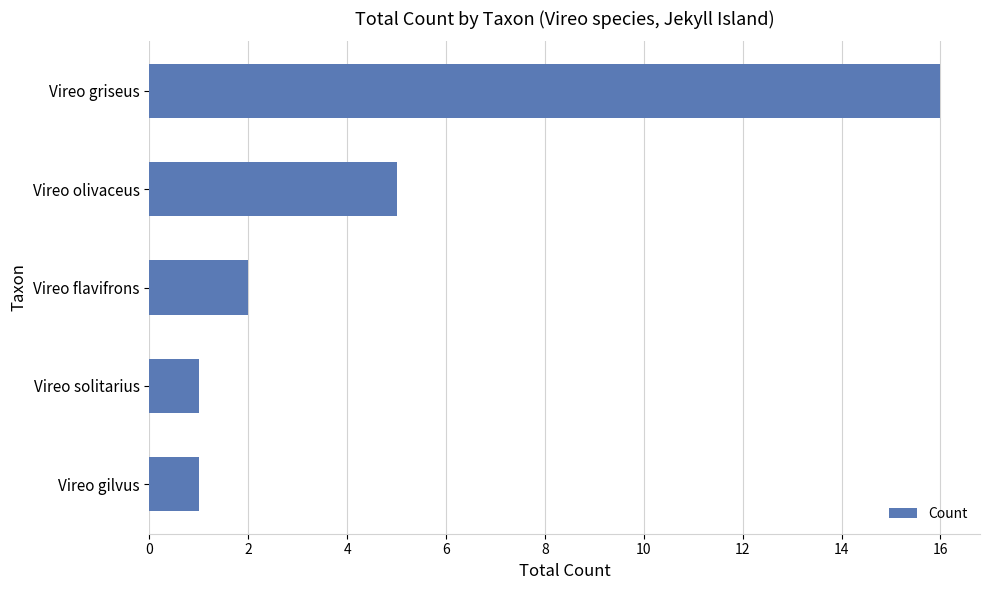

How many values are below 2?

2